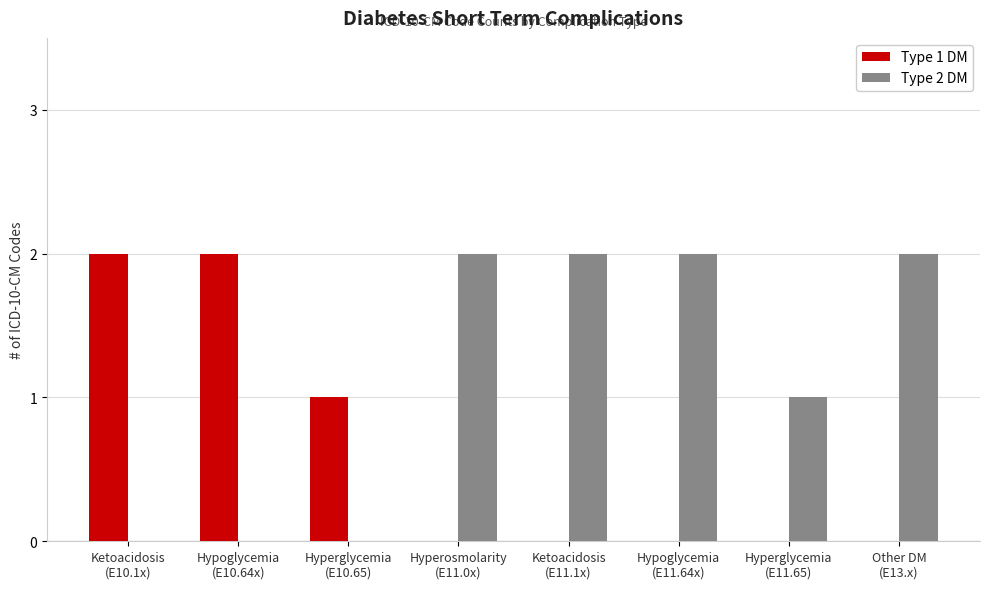

Which series has the largest total across all categories?

Type 2 DM